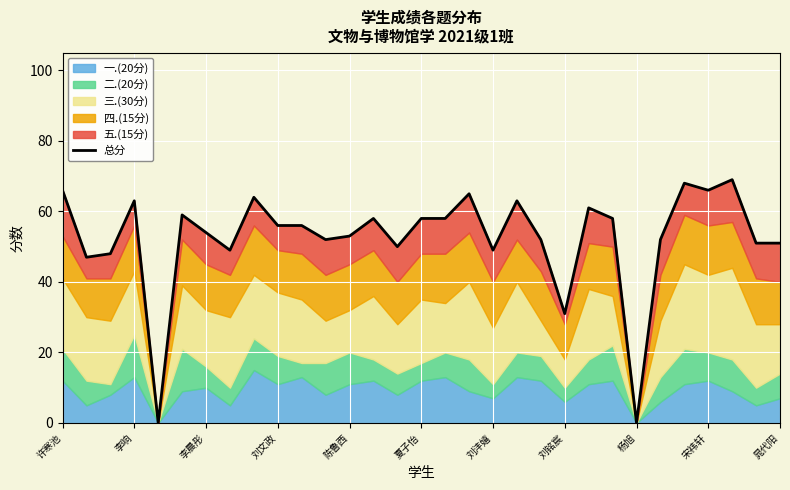

List the labels in order of value, largest first.

28, 26, 许寒池, 27, 17, 杨旭, 刘文政, 19, 22, 夏子怡, 13, 15, 16, 23, 宋祎轩, 晁代阳, 刘沣嬉, 12, 11, 20, 25, 29, 30, 14, 刘铭宸, 18, 李晨彤, 李响, 21, 陈鲁西, 24